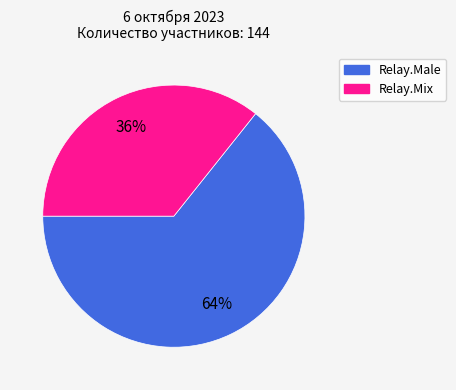

To the nearest percent, what is the average slice percentage?

50%